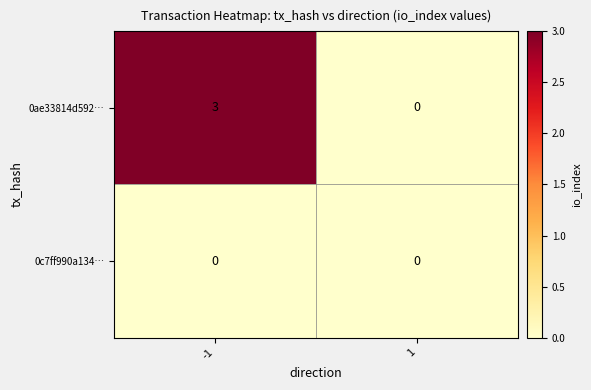

Which series has the largest total across all categories?

0ae33814d592…